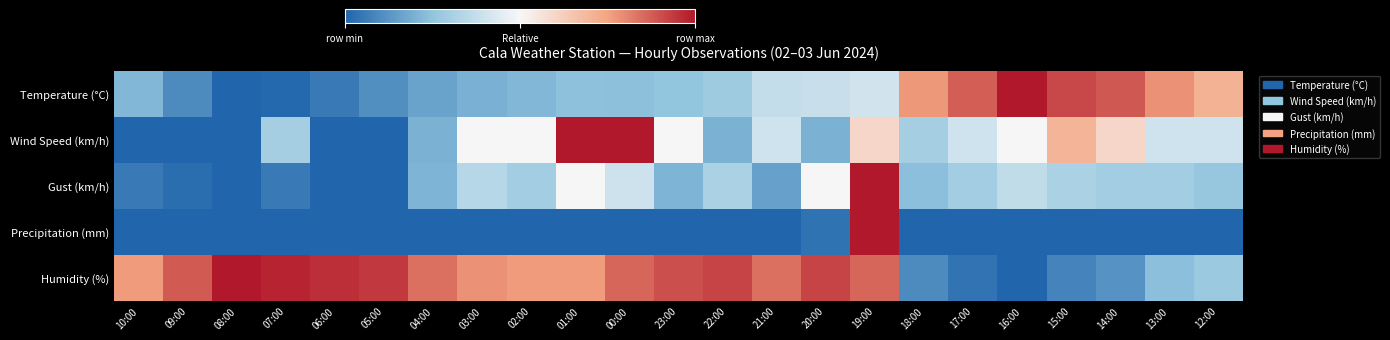

Between 16:00 and 15:00, which series saw the biggest shift?

Wind Speed (km/h)